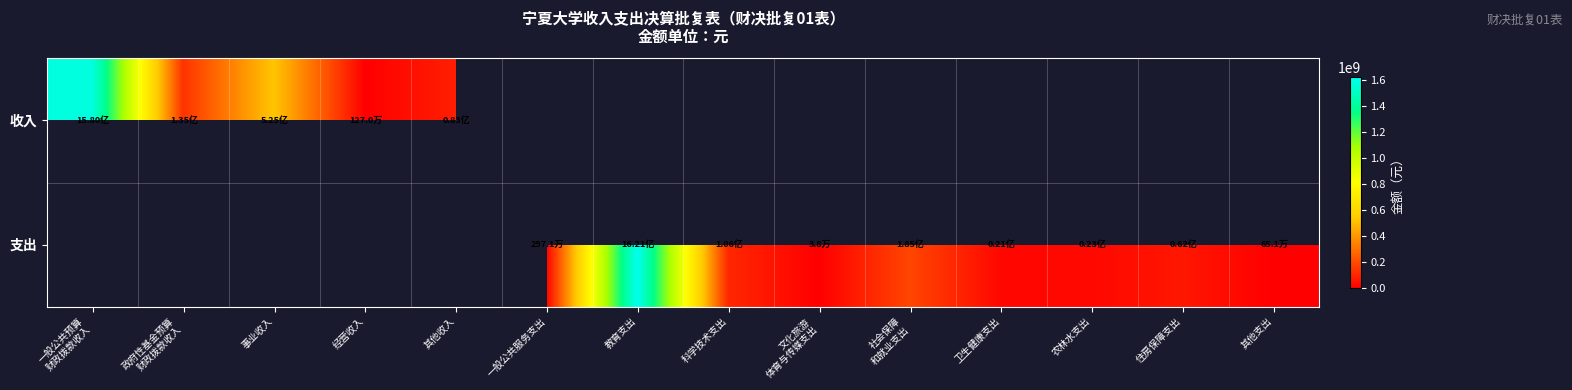

Rank the series at 其他收入 from lowest to highest value.

收入, 支出